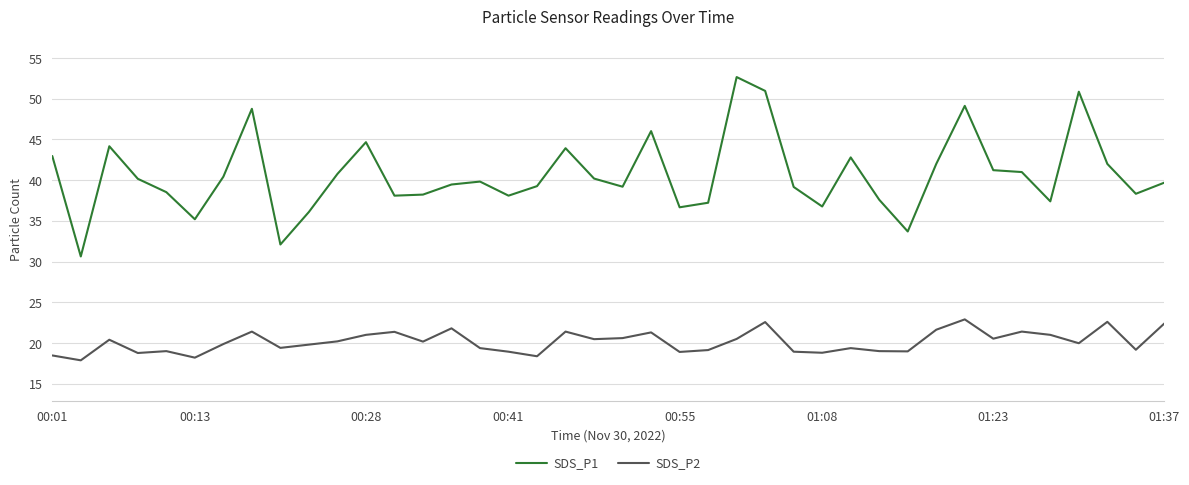

True or false: SDS_P2 has more than 2 interior local peaks.

True